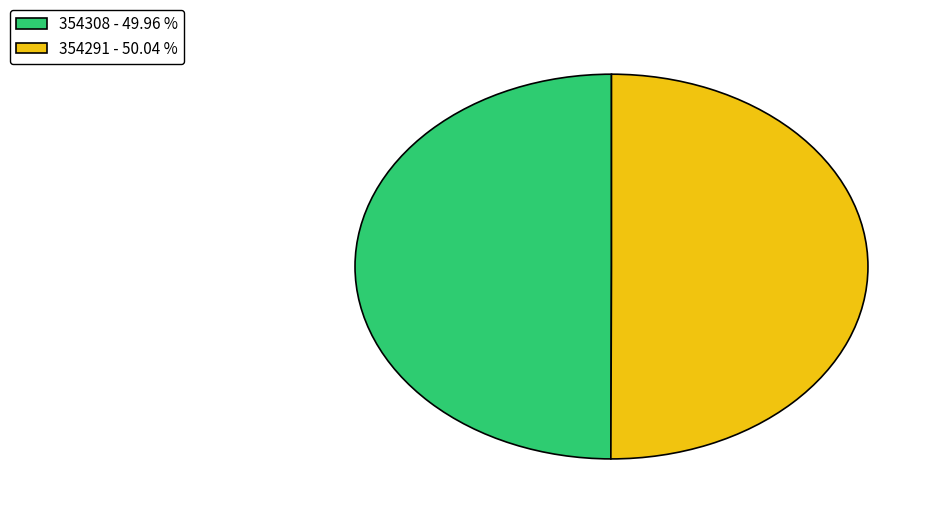

Is the sum of 354308 - 49.96 % and 354291 - 50.04 % greater than half?

Yes